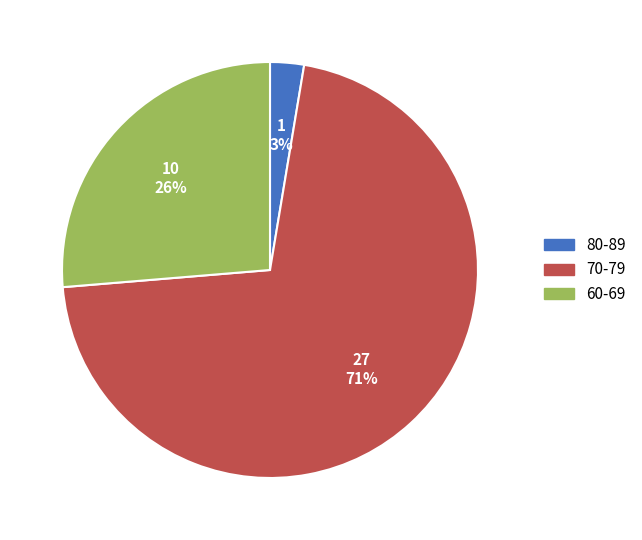

To the nearest percent, what is the difference between the largest and smallest slice percentages?

68%